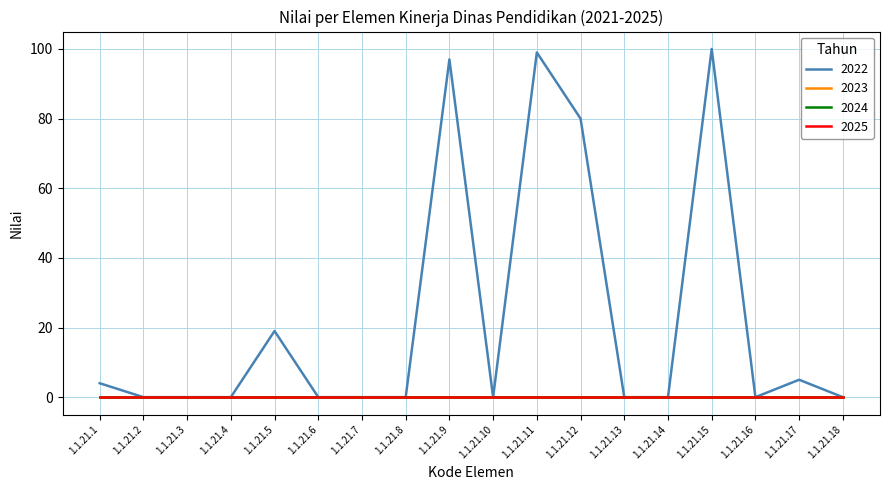

Which series has the largest total across all categories?

2022